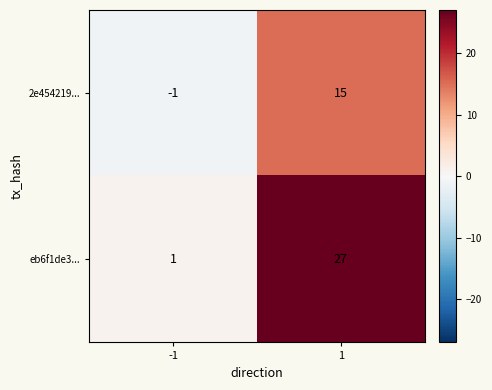

What value does the eb6f1de3... series have at 1?

27